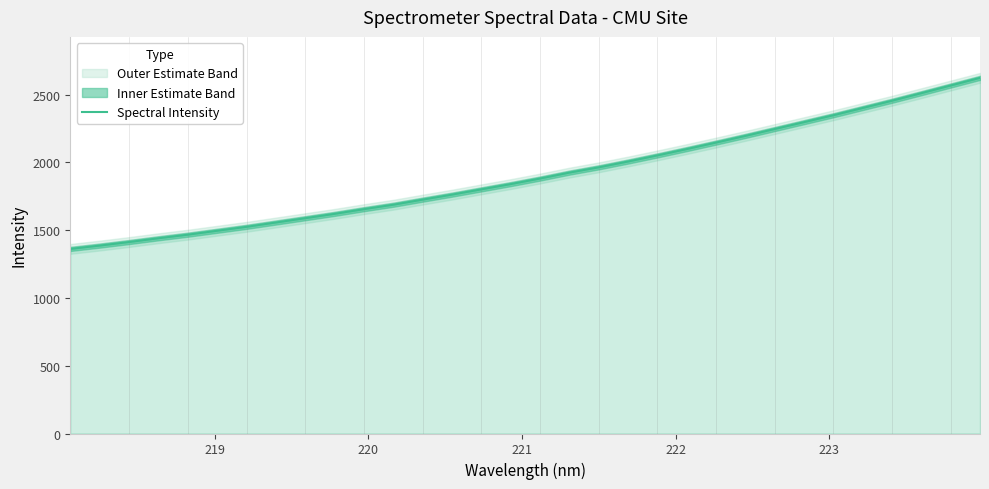

What is the minimum value for Spectral Intensity?

1361.5